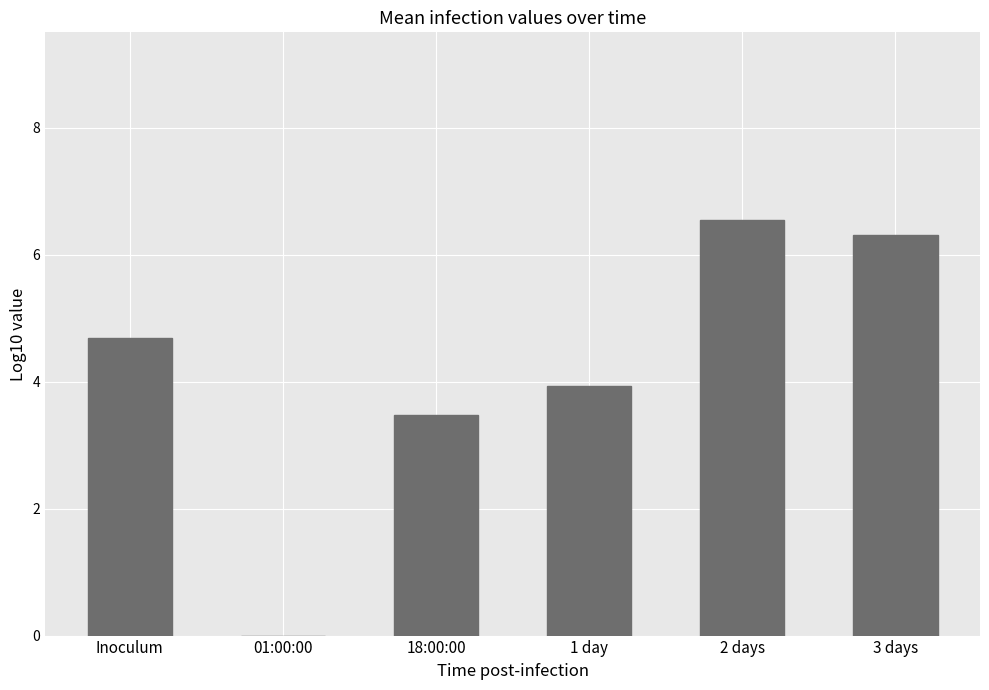

Reading right to left, extract all data points from this chart.

6.3	6.6	3.9	3.5	0.0	4.7